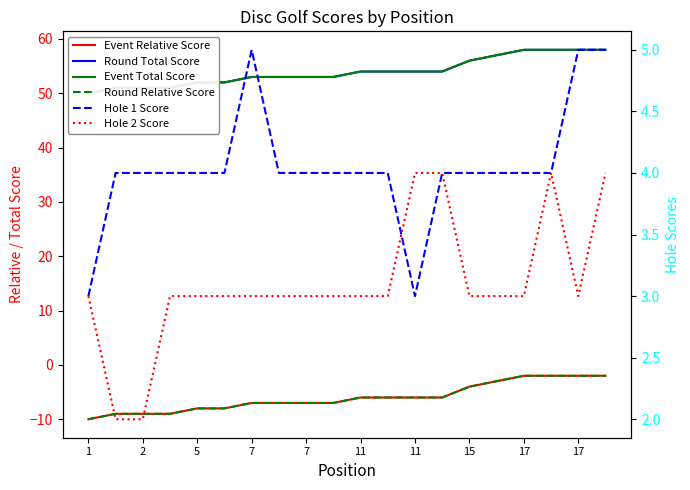

What is the greatest value displayed?

58